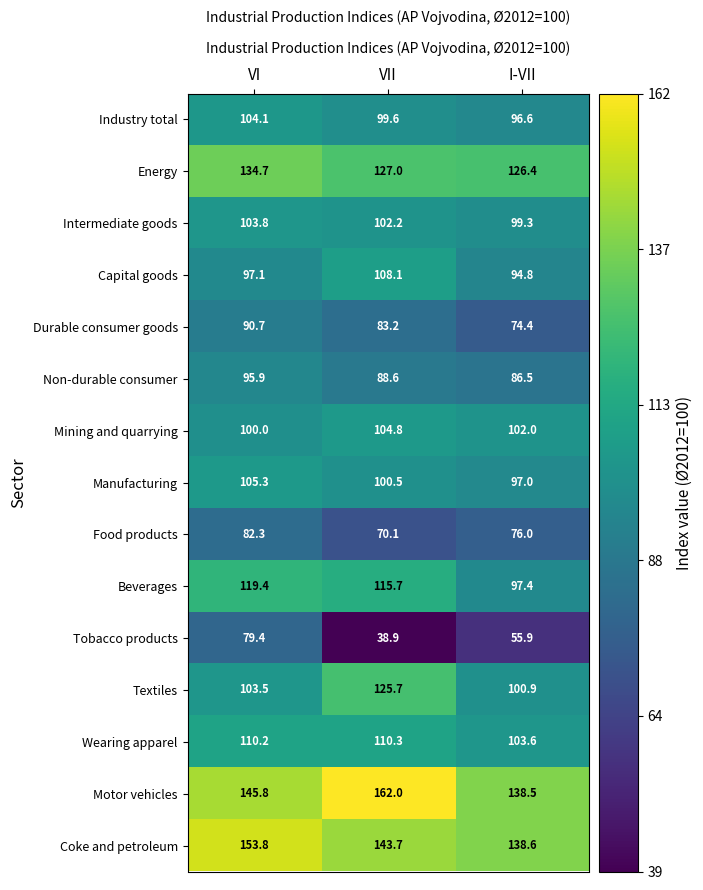

Which category has the lowest value across all series?

VII